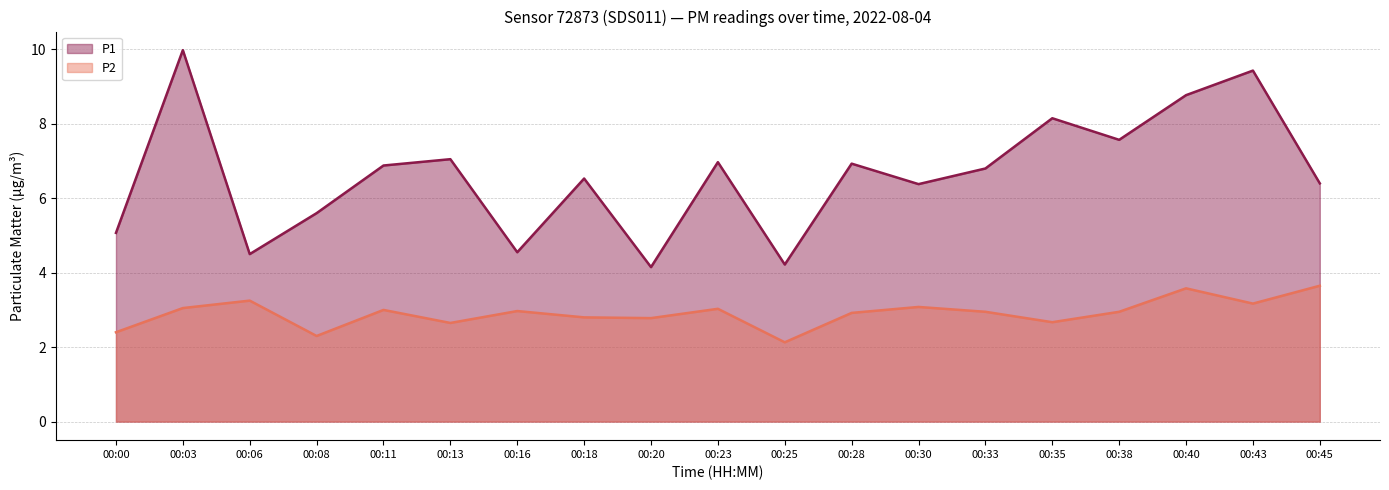

What is the difference between the maximum and minimum values in the P1 series?

5.8